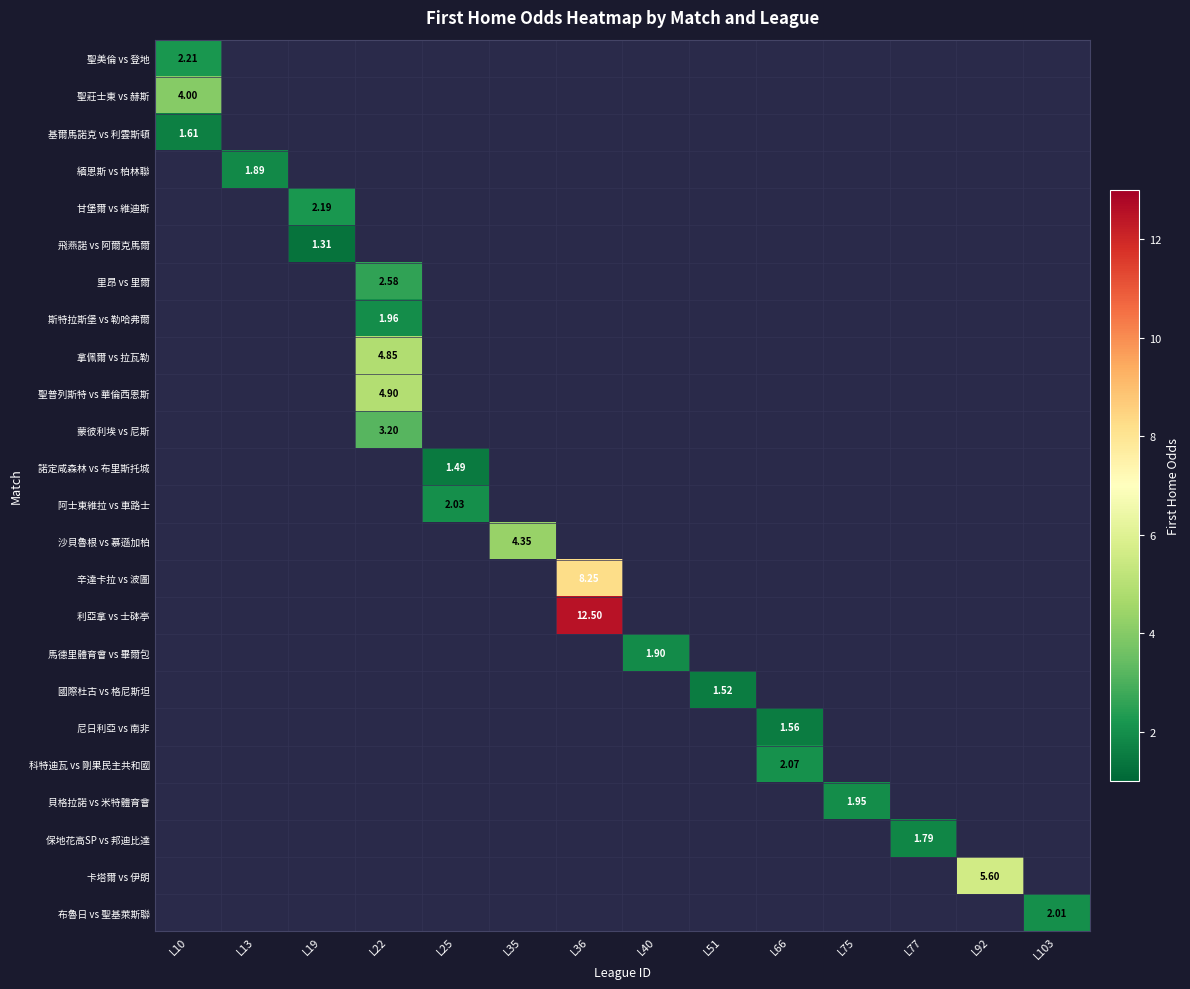

Which category has the highest value in the 聖美倫 vs 登地 series?

L10